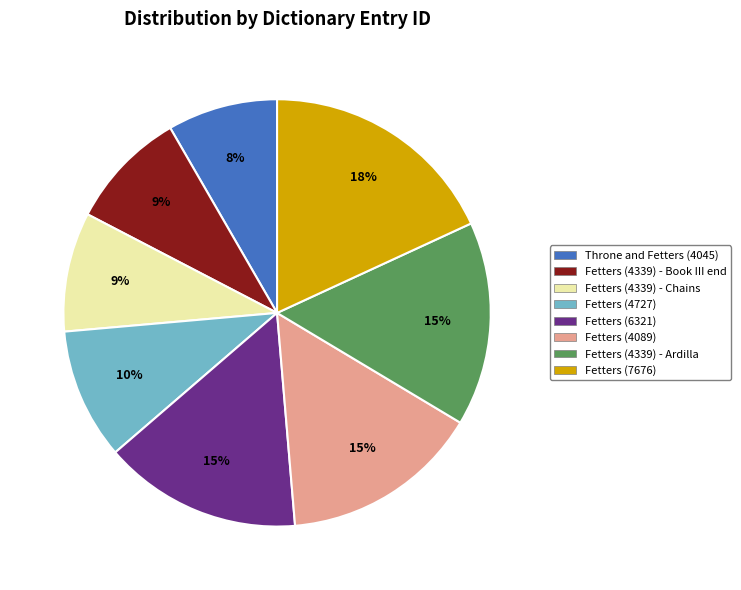

Is there any slice that represents more than half of the pie?

No